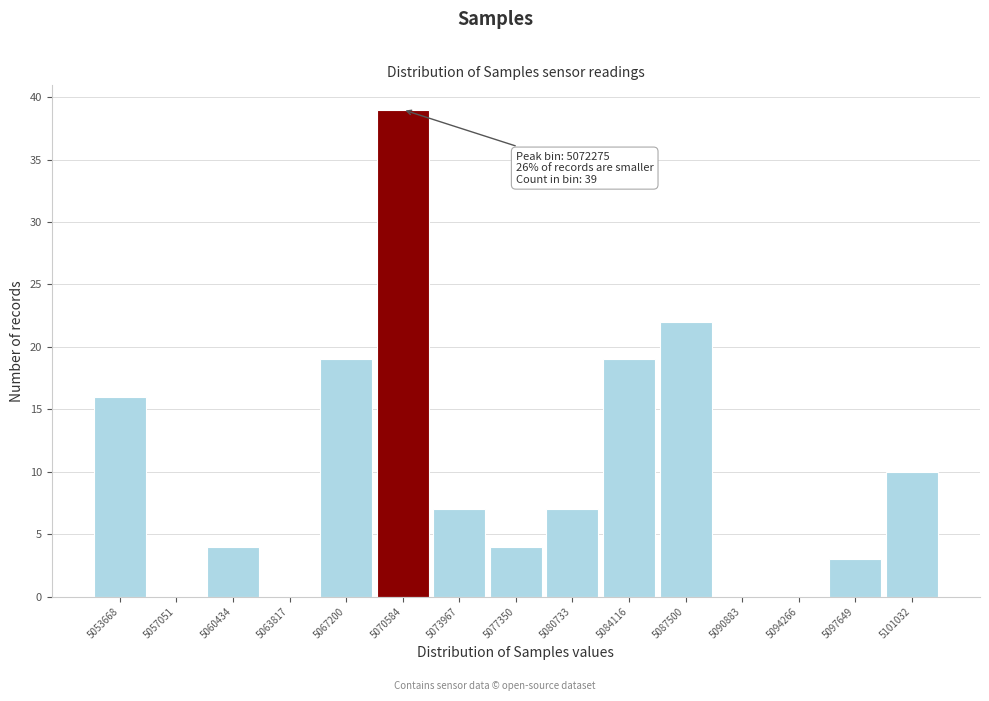

Reading right to left, transcribe all the data shown in this chart.

5101032=10	5097649=3	5094266=0	5090883=0	5087500=22	5084116=19	5080733=7	5077350=4	5073967=7	5070584=39	5067200=19	5063817=0	5060434=4	5057051=0	5053668=16